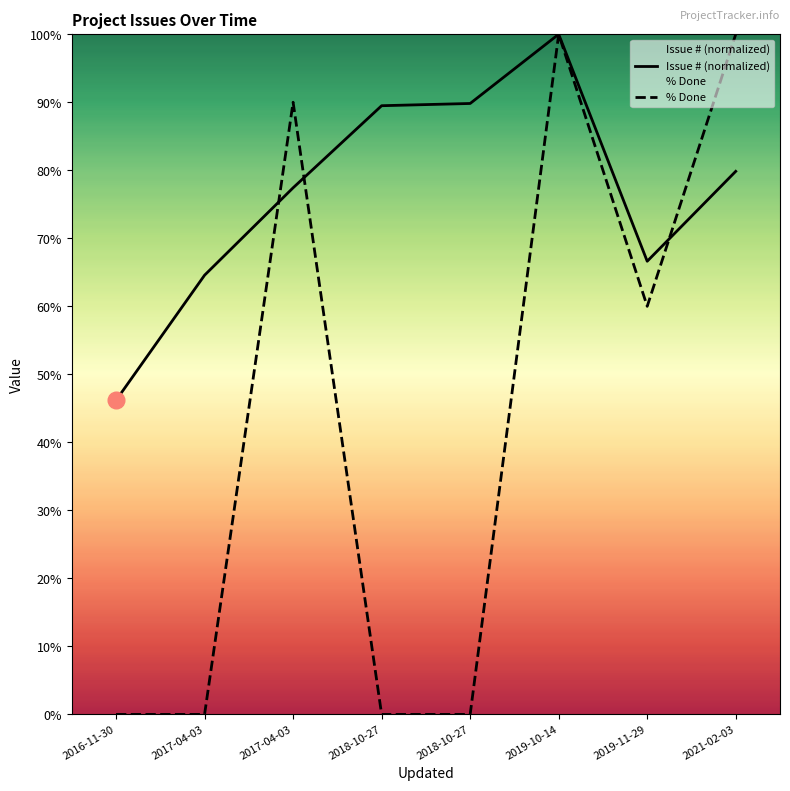

Does the chart display data point markers on the line(s)?

No